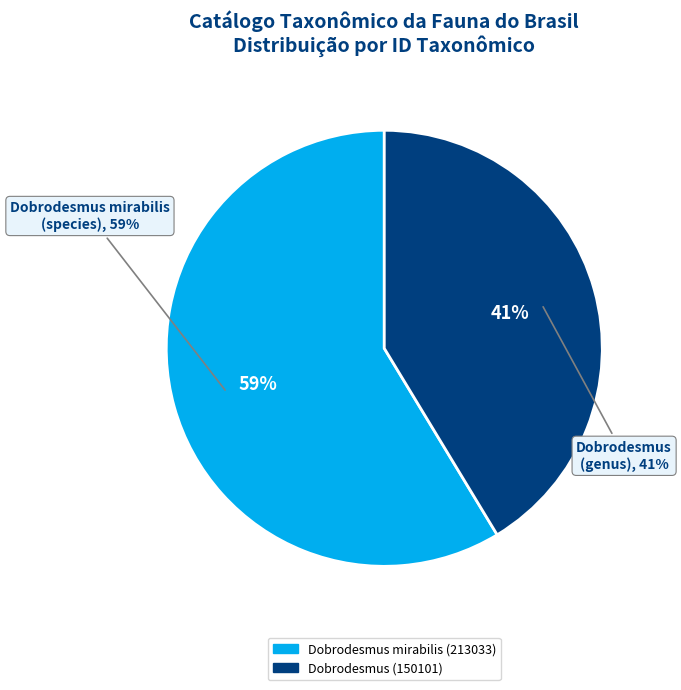

The Dobrodesmus mirabilis (213033) slice represents 68% of the pie. True or false?

False